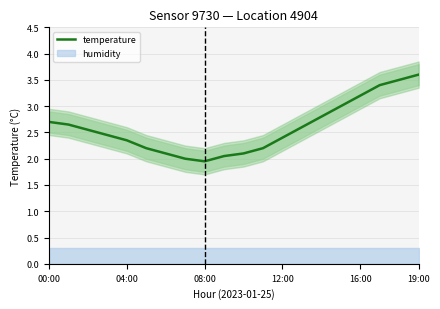

Is it true that temperature equals 3.2 at 16:00?

True